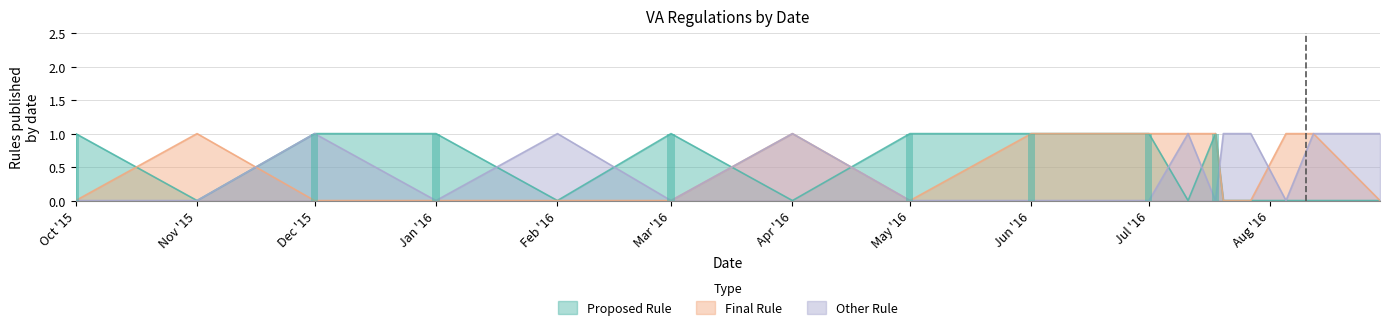

What is the value of the Final Rule bar at the 12th from the left?

1